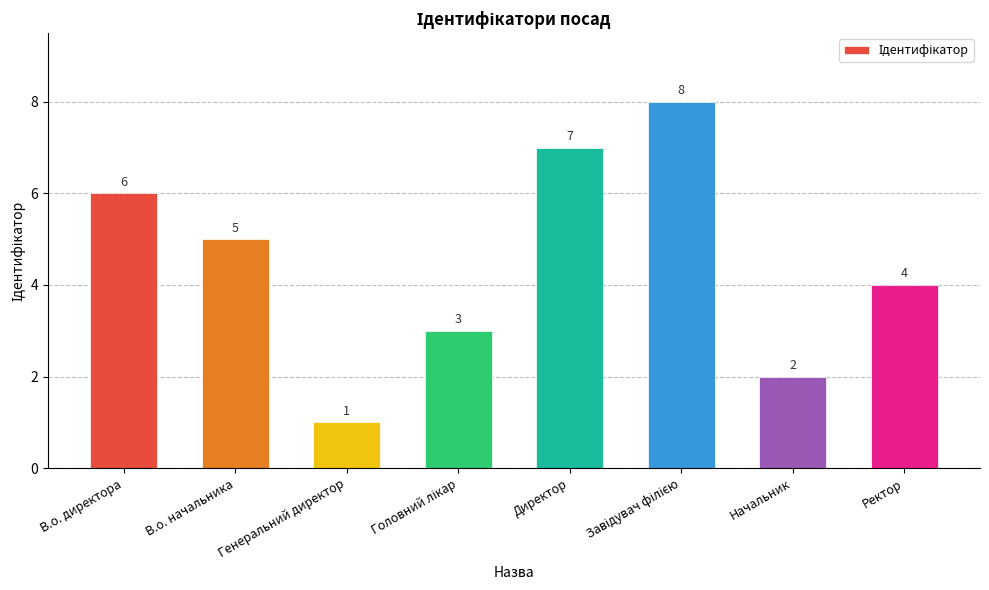

The chart shows a value of 1 at Начальник. True or false?

False